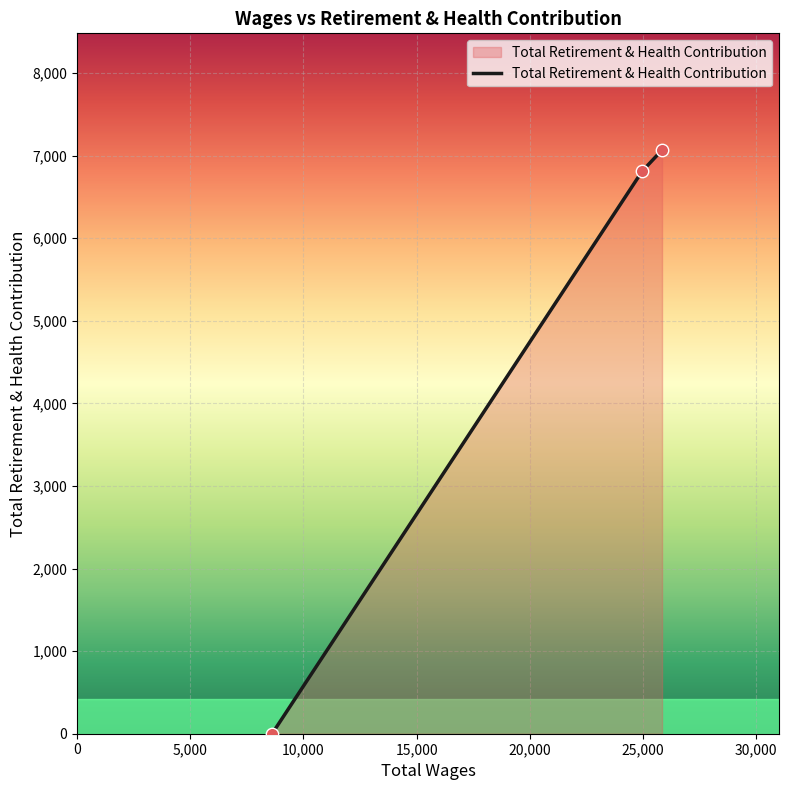

What is the greatest value displayed?

7068